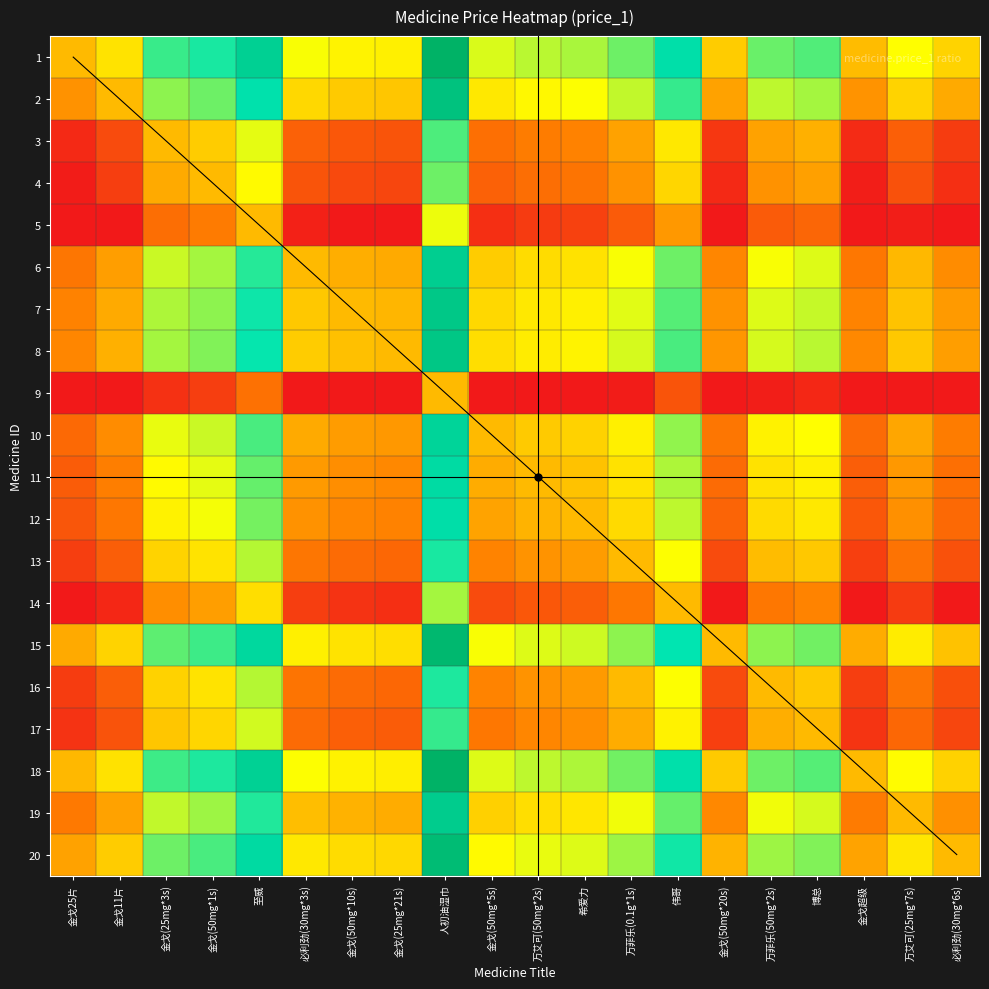

How many values in the 1 series are below 5?

10